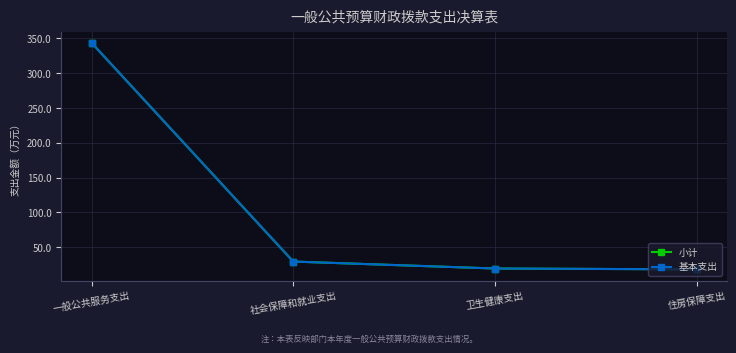

Which series has the widest spread of values?

小计